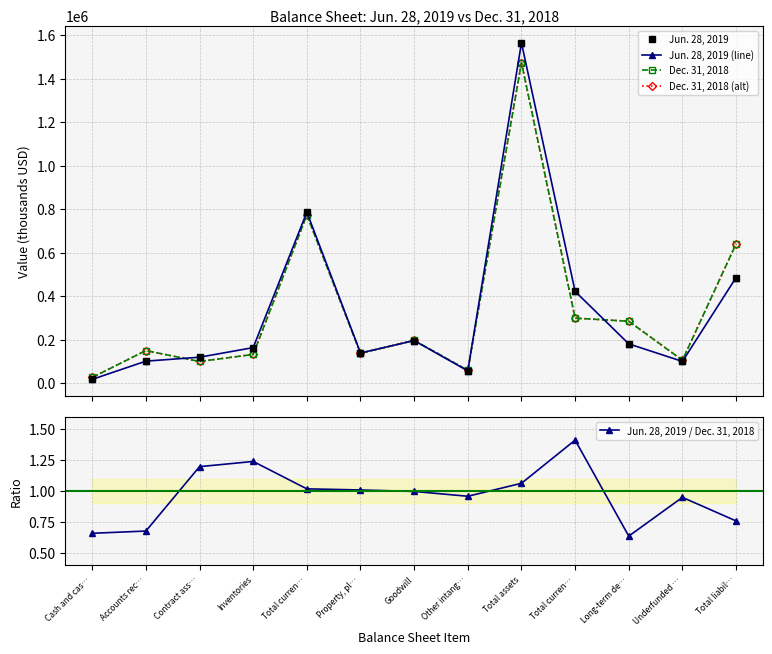

At which category does the chart reach its minimum across all series?

Long-term de…